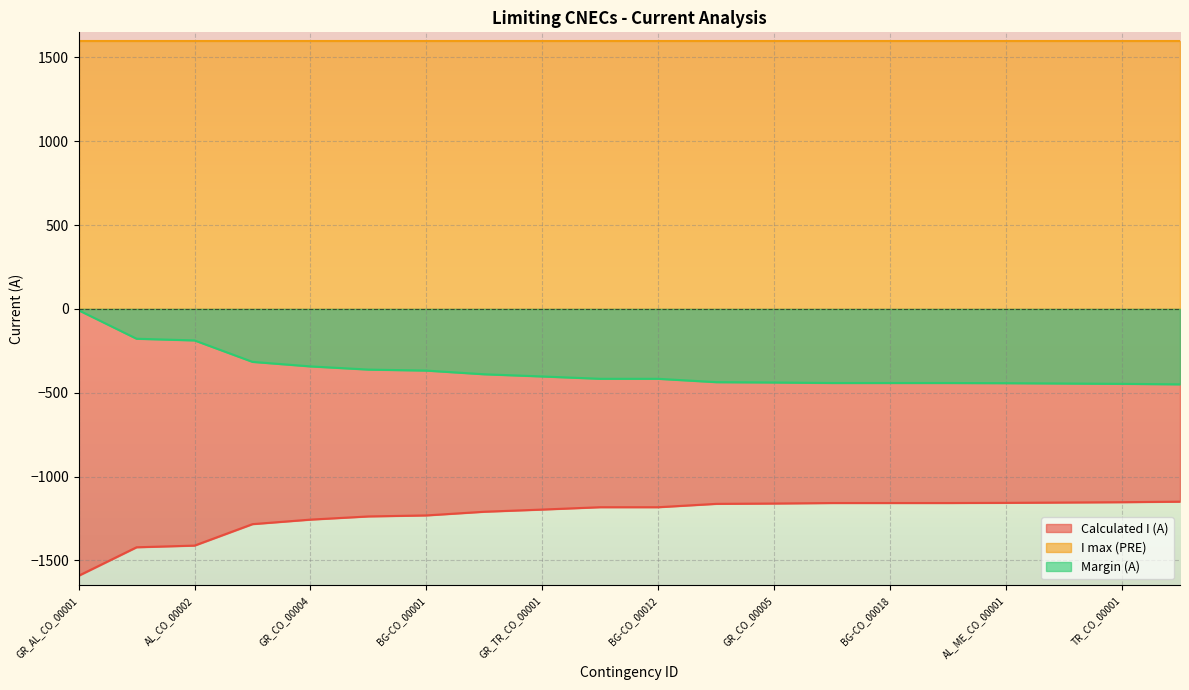

Does the chart display data point markers on the line(s)?

No